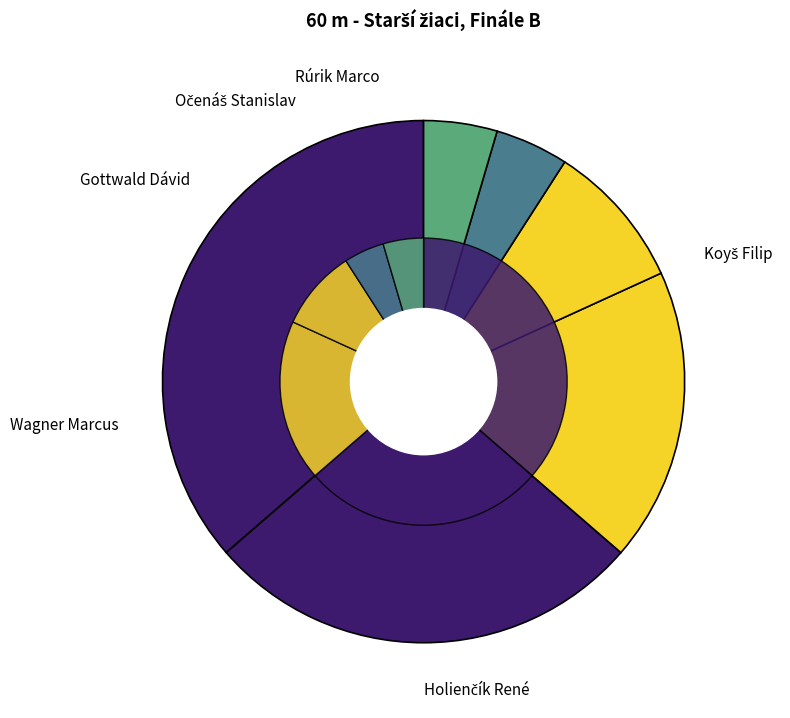

To the nearest percent, what is the difference between the Wagner Marcus and Rúrik Marco slice percentages?

14%